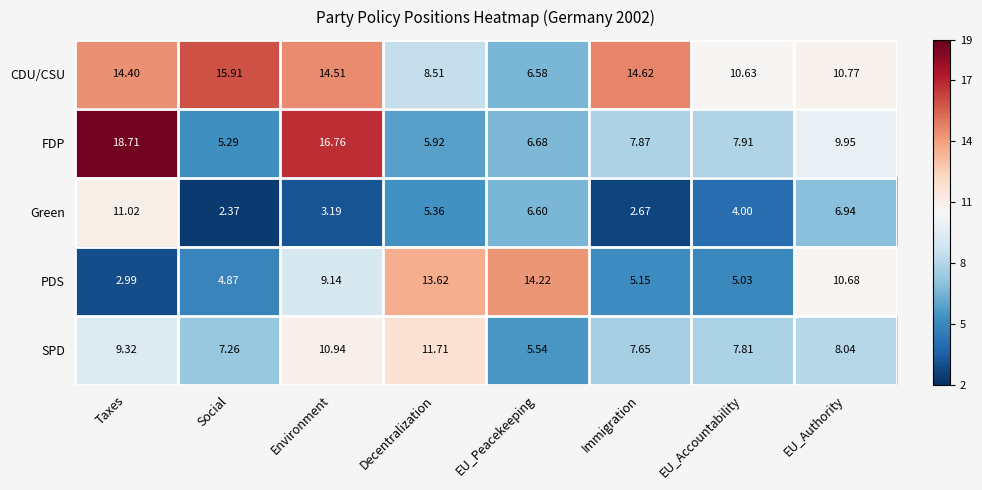

At which category does the chart reach its peak across all series?

Taxes